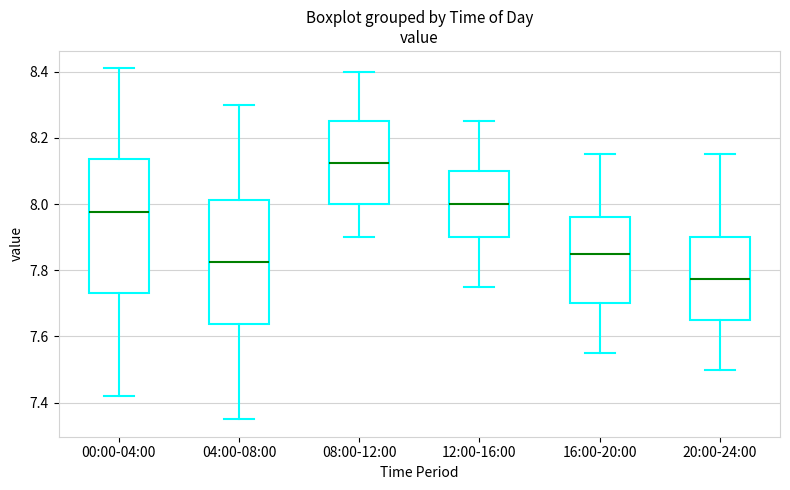

Where is the lower edge of the box for 04:00-08:00 on the y-axis? The values are not printed on the chart, so give them approximately, as read against the axis.

7.64